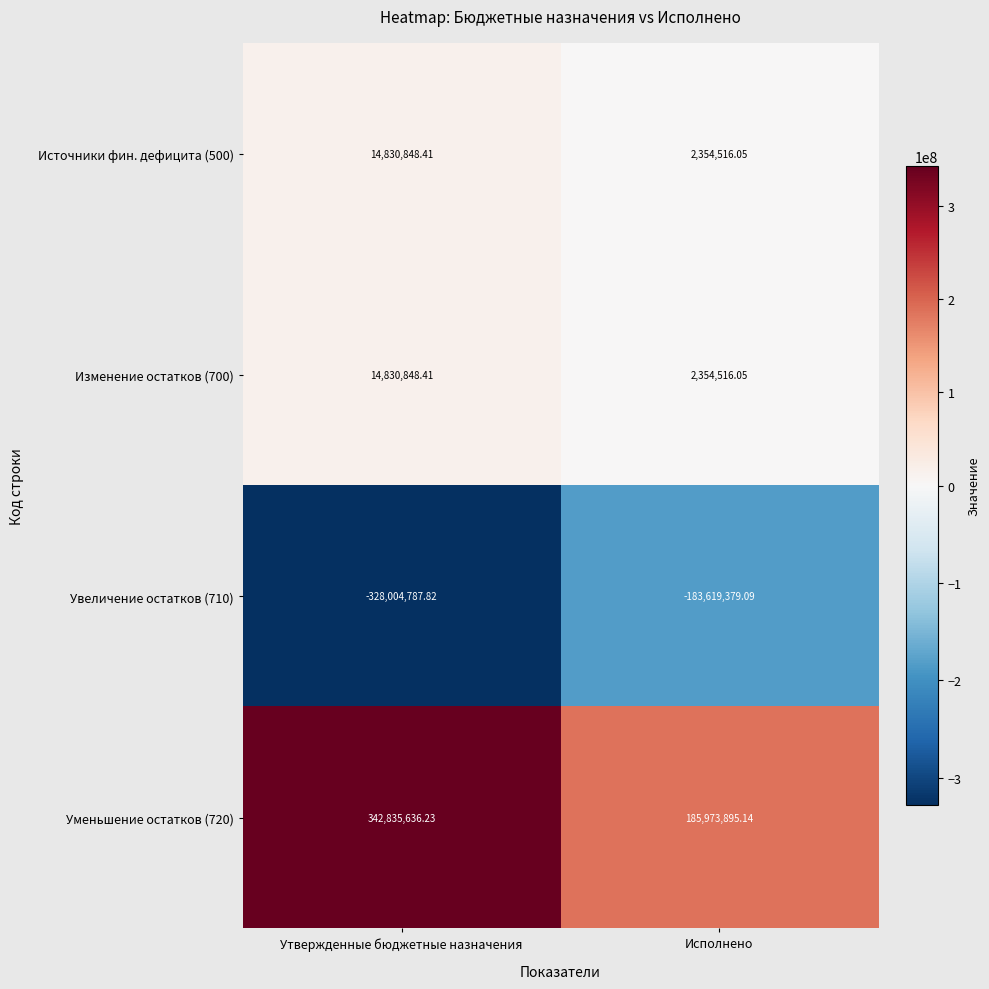

At which label does Увеличение остатков (710) reach its peak?

Исполнено